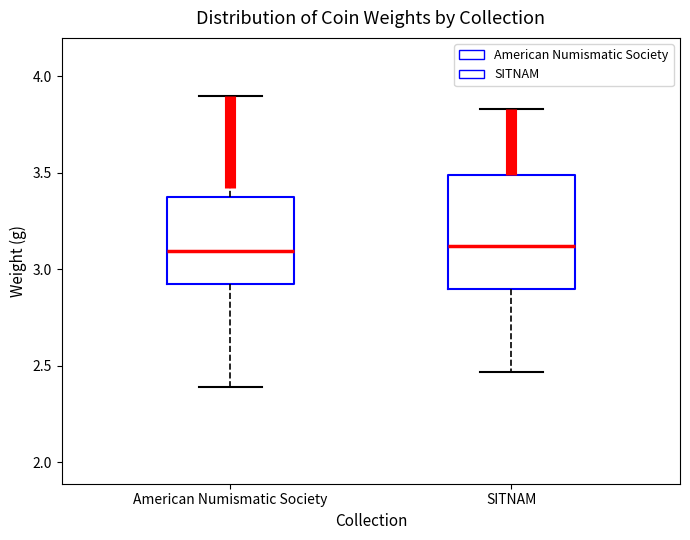

Reading left to right, read every box against the y-axis: the position of its median line, the range the box covers, and the ends of its whiskers. The values are not printed on the chart, so give them approximately, as read against the axis.

American Numismatic Society: median 3.10, box 2.95 to 3.40, whiskers 2.40 to 3.90
SITNAM: median 3.10, box 2.90 to 3.50, whiskers 2.45 to 3.85